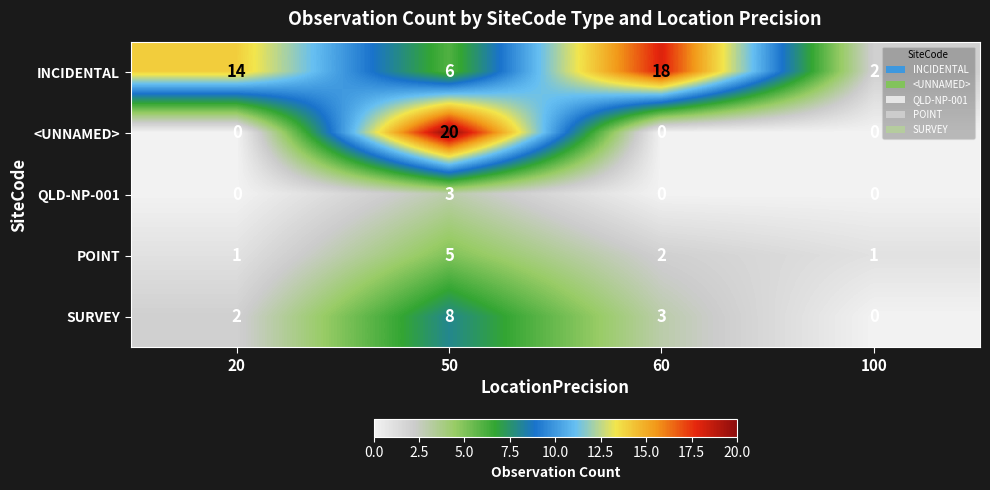

Which series has the largest total across all categories?

INCIDENTAL